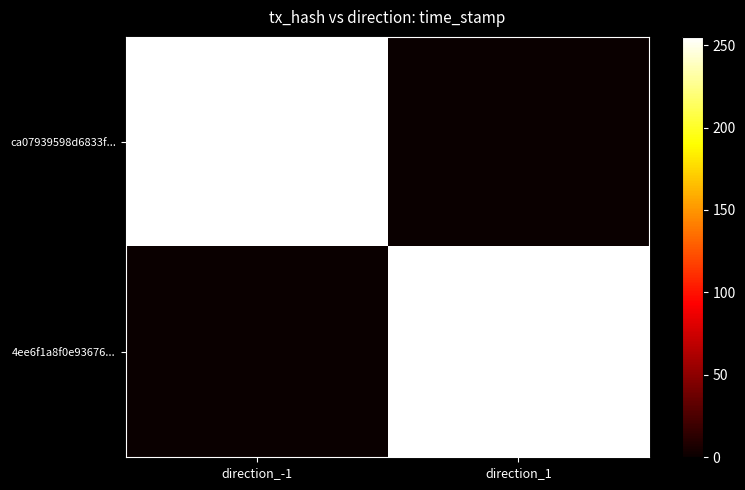

Reading right to left, list all the values displayed in this chart.

ca07939598d6833f...: direction_1=0.0	direction_-1=255.0
4ee6f1a8f0e93676...: direction_1=254.9	direction_-1=0.0